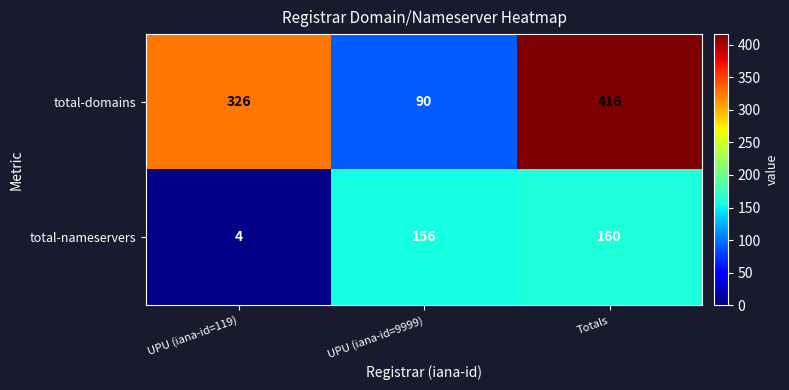

At which label is total-domains closest to 253?

UPU (iana-id=119)